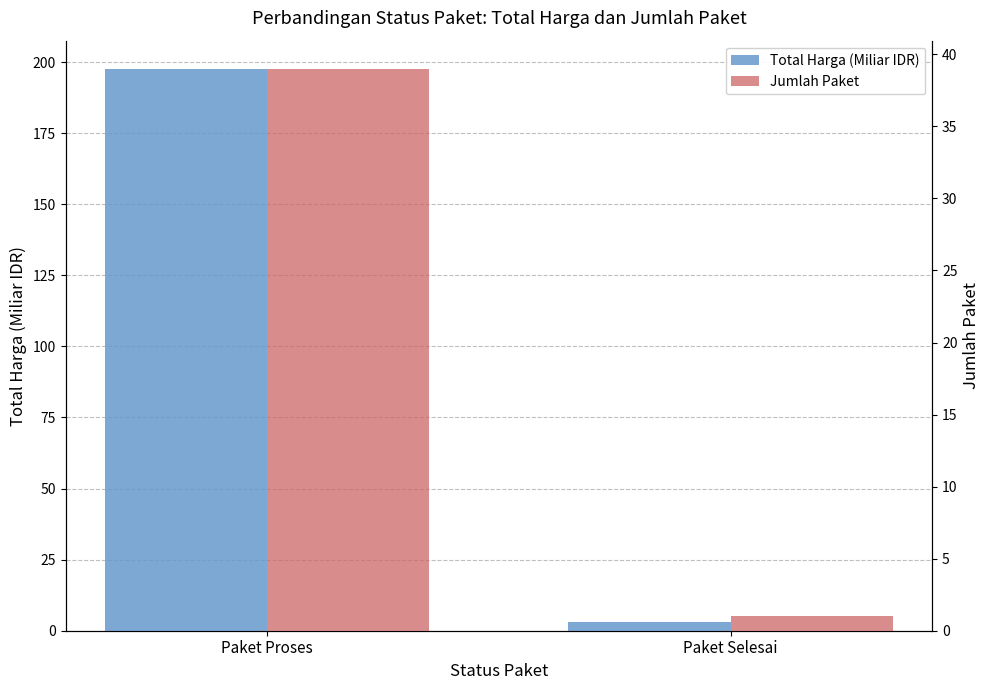

Which category has the lowest value in the Total Harga (Miliar IDR) series?

Paket Selesai